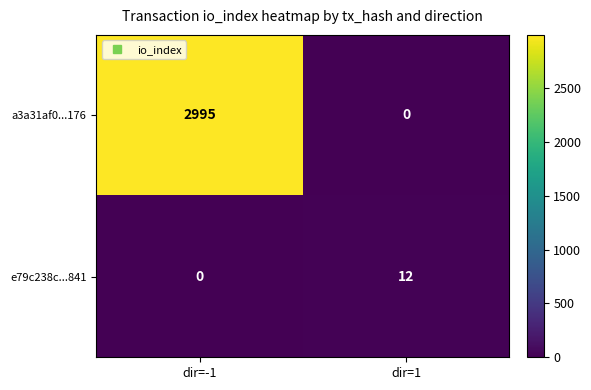

What is the total value across all series at dir=1?

12